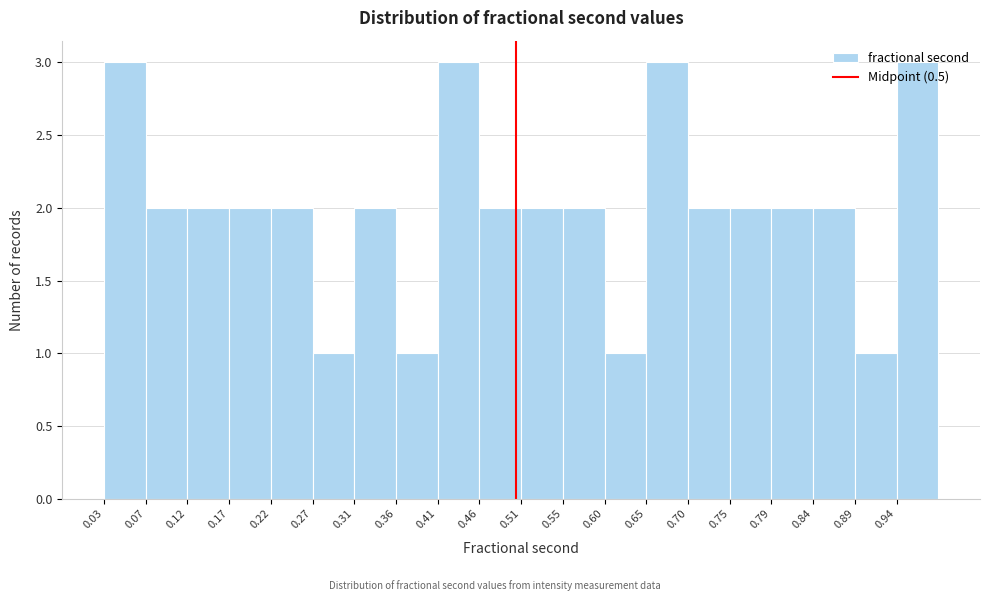

How tall is the bar that spans 0.555 to 0.600 on the x-axis? Neither the bar edges nor the heights are printed on the chart, so give them approximately, as read against the axes.

2